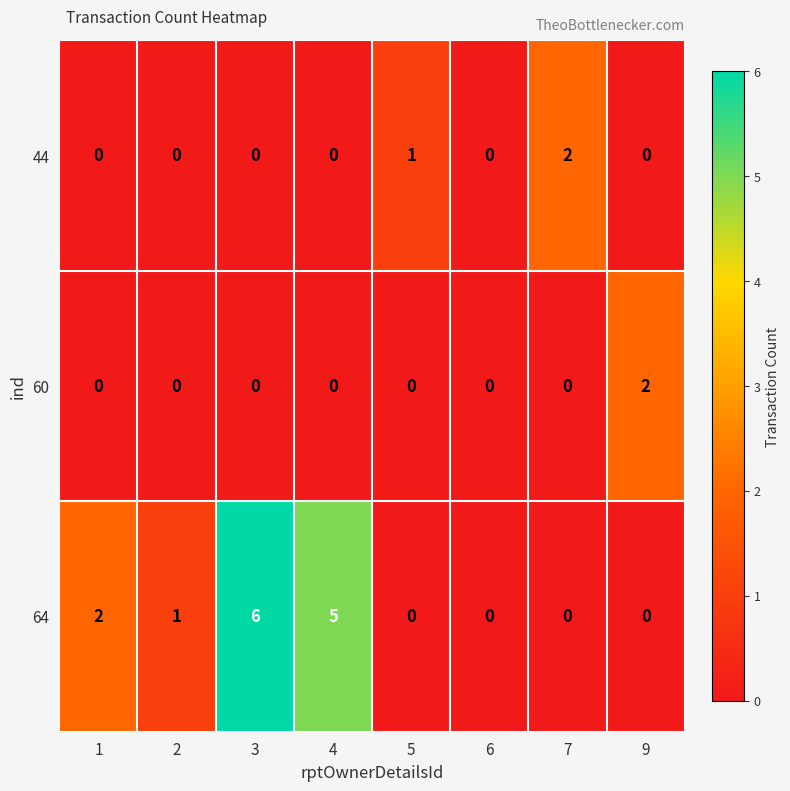

What is the greatest value displayed?

6